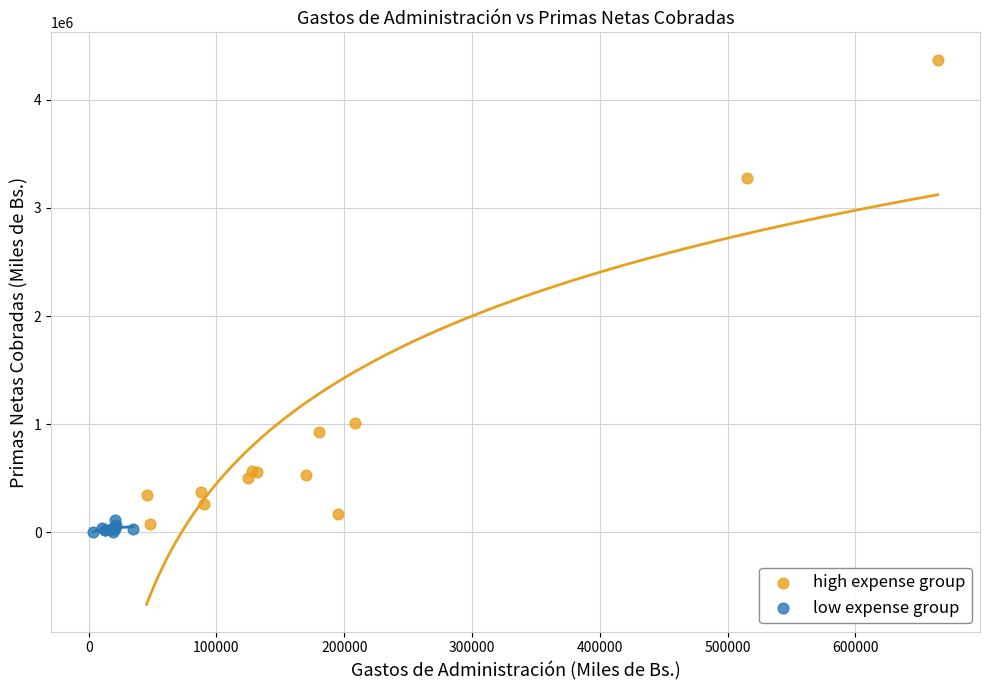

Which series contains the highest Y value?

high expense group